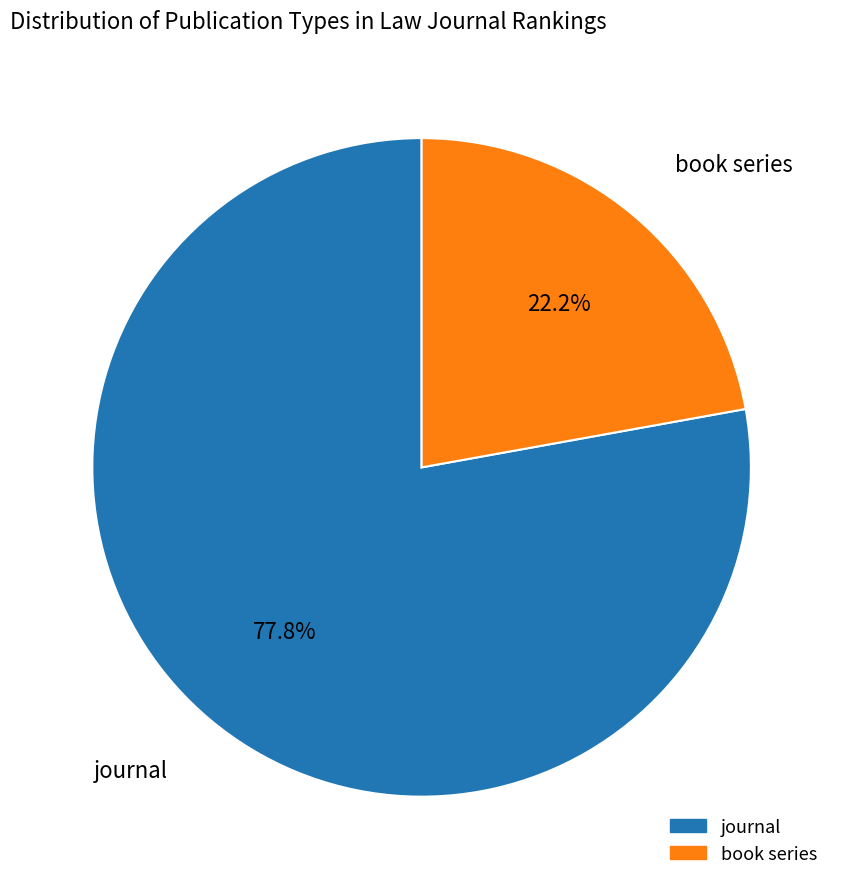

What is the ratio of the value at journal to the value at book series?

3.5